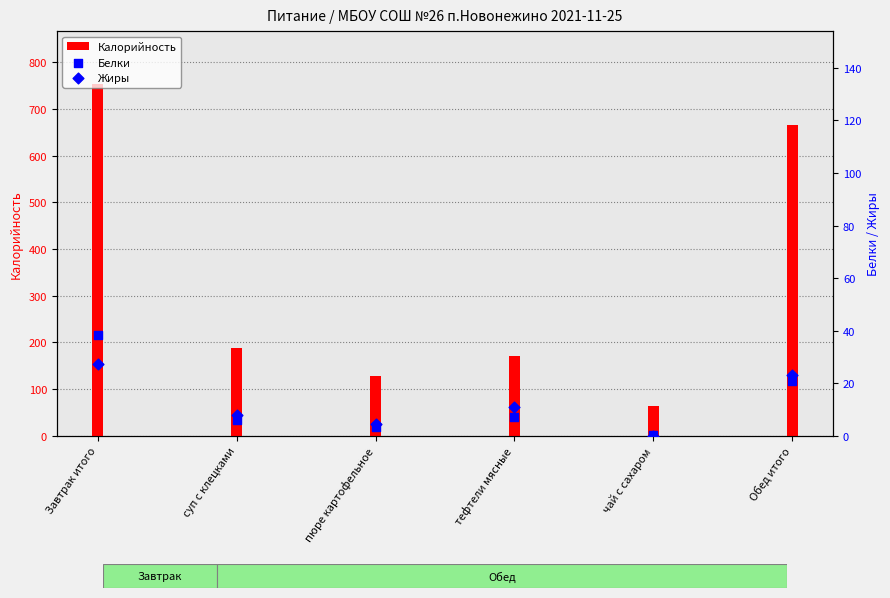

Which series contains the lowest Y value?

Жиры